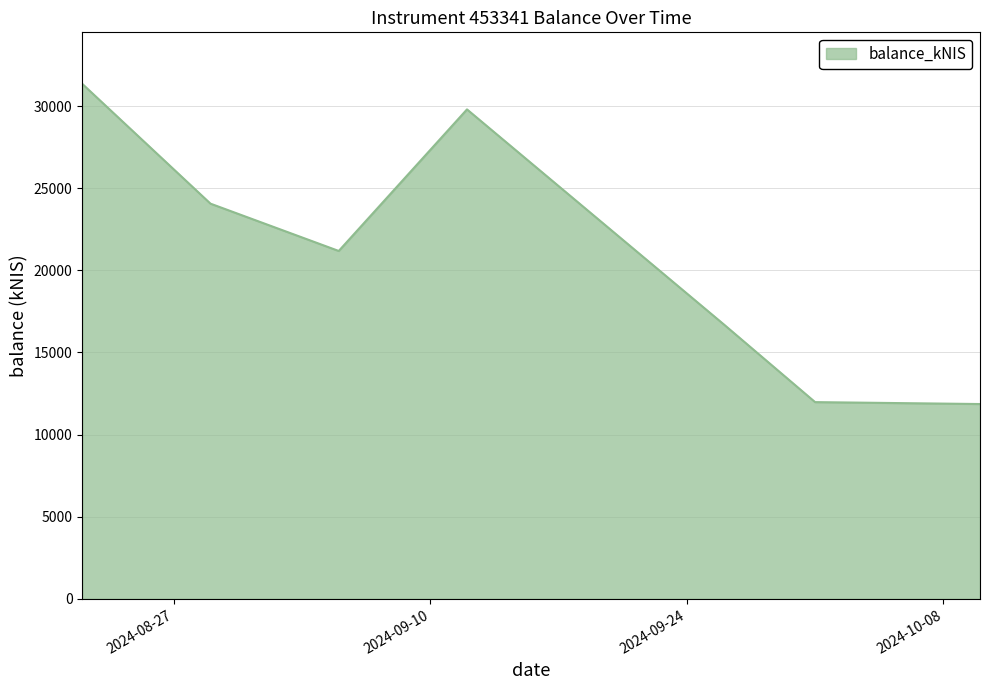

What is the sum of all values?

146943.5